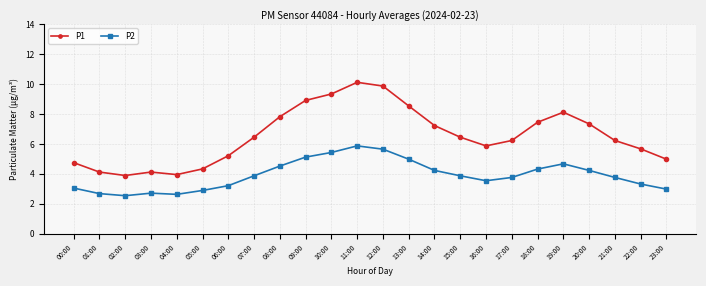

True or false: P2 has a value of 3.7 at 12:00.

False